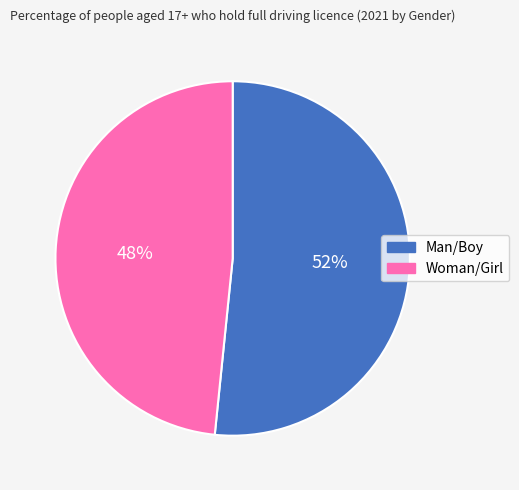

Do Woman/Girl and Man/Boy together represent more than half of the pie?

Yes